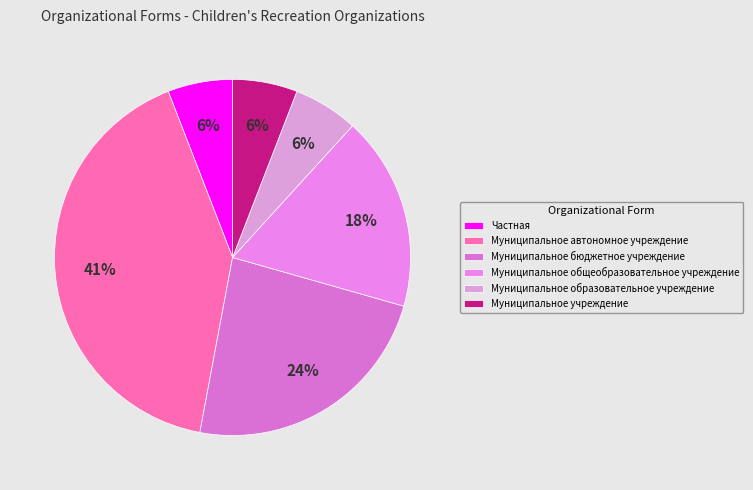

How many slices are in this pie chart?

6